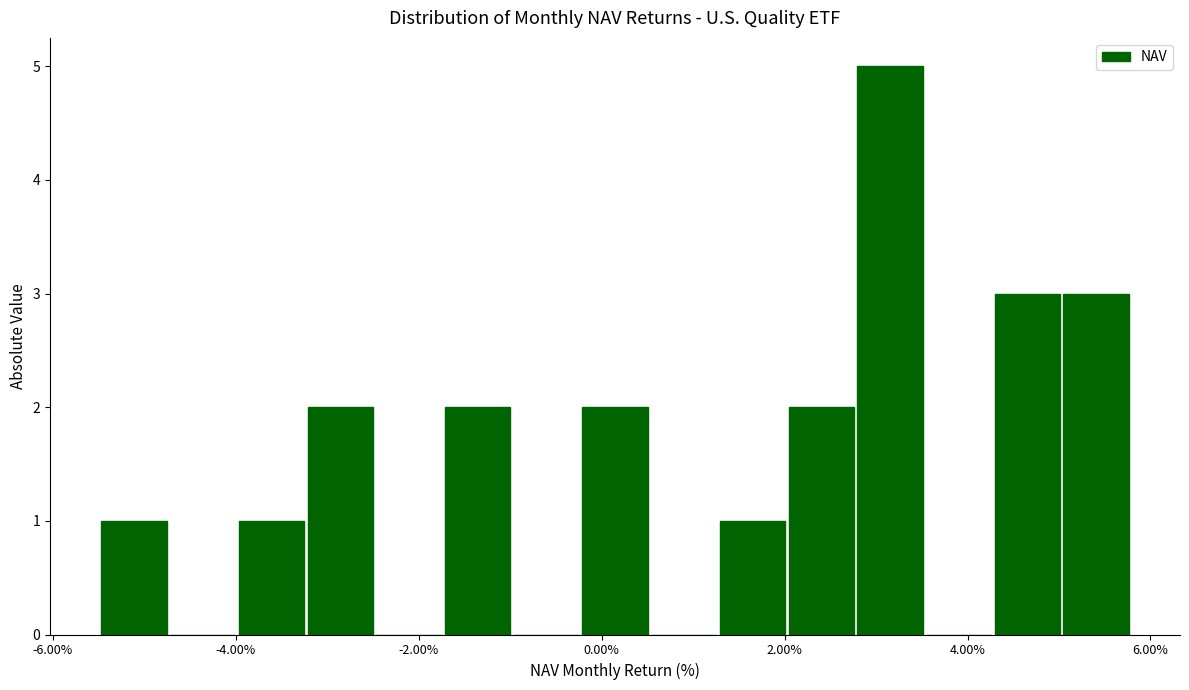

Read against the x-axis, roughly where is the centre of the tallest bar?

3.2